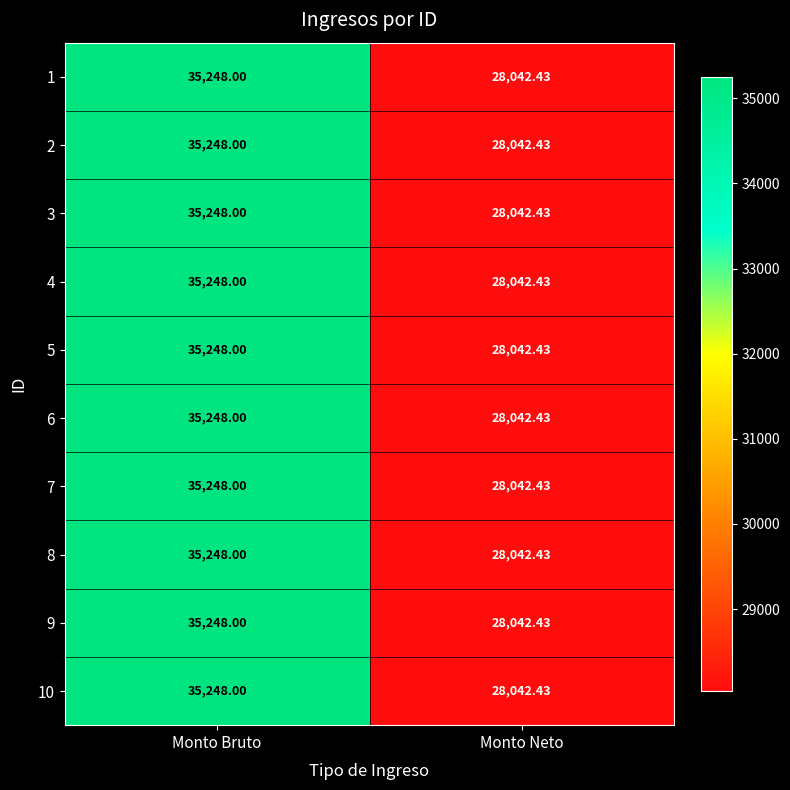

Which category has the lowest value in the 5 series?

Monto Neto